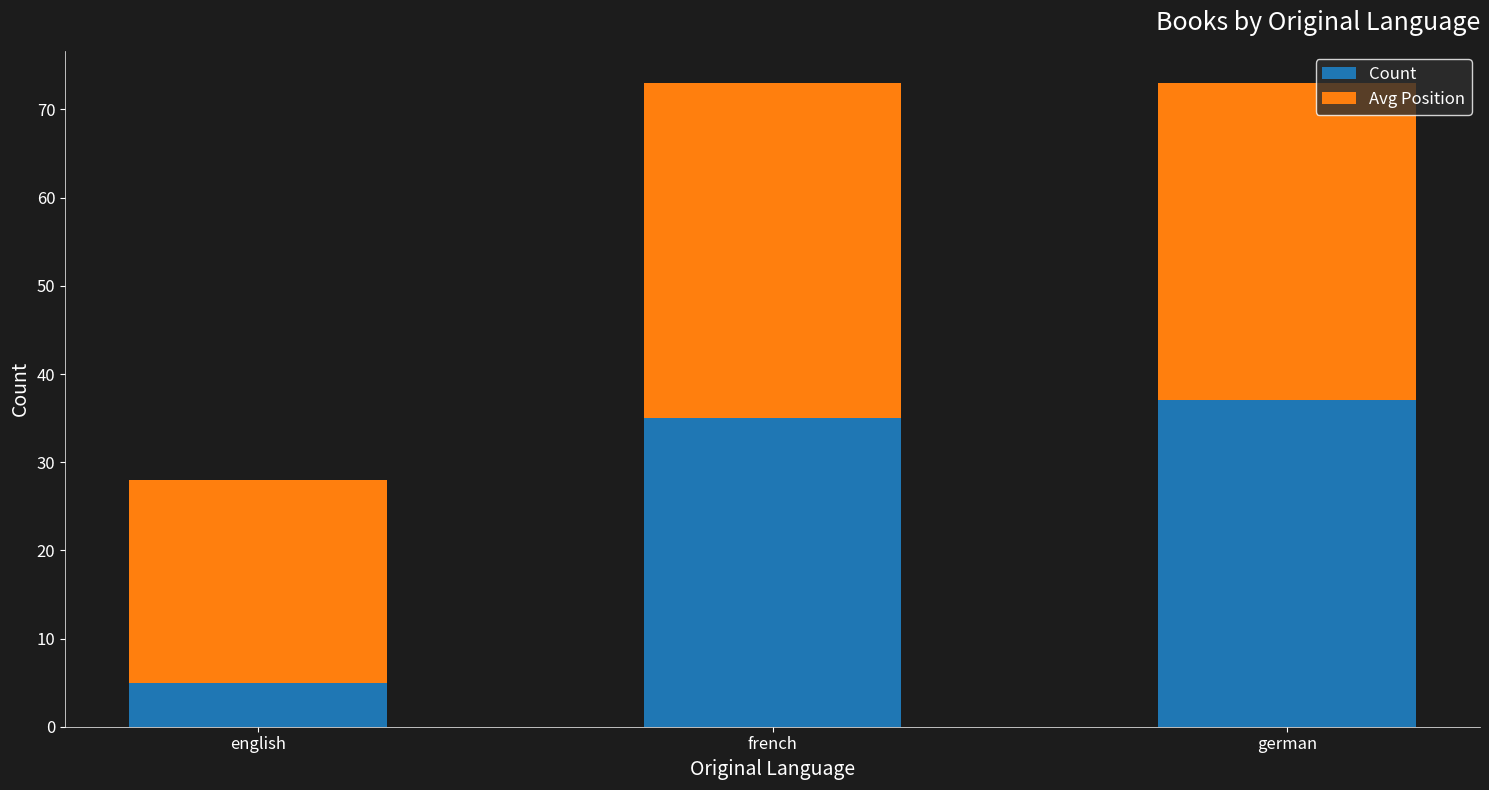

What is the sum of all Count values?

77